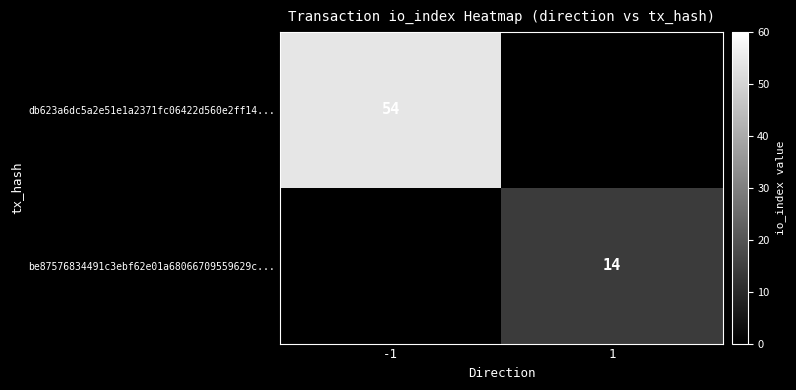

Is the value of be87576834491c3ebf62e01a68066709559629c... at 1 greater than the value of db623a6dc5a2e51e1a2371fc06422d560e2ff14... at -1?

No